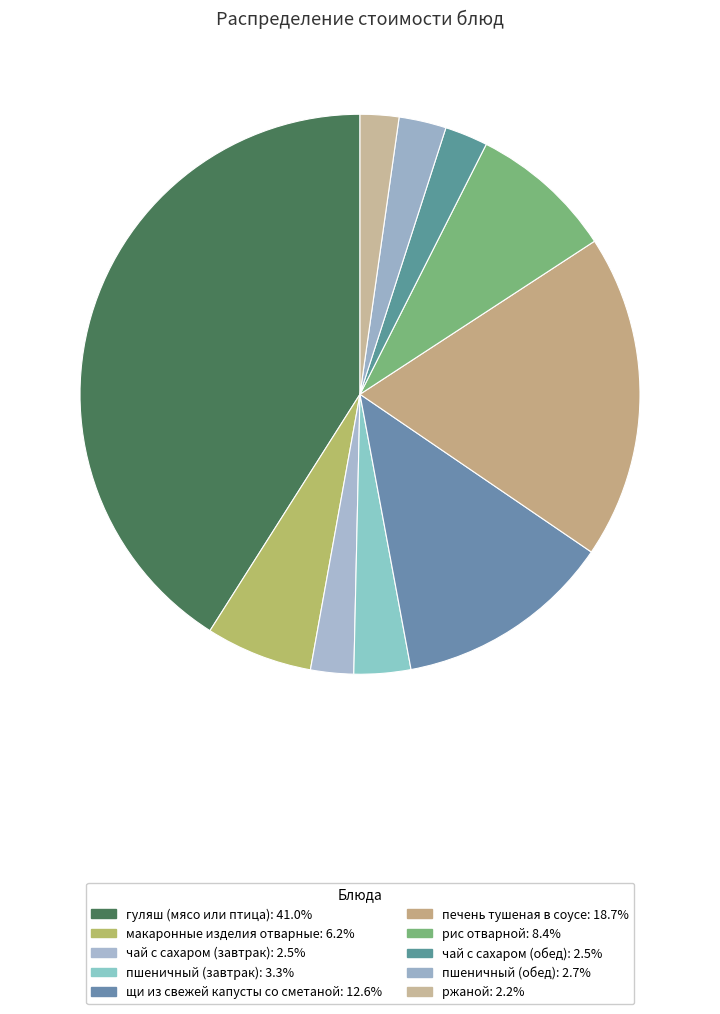

How many segments does this pie chart have?

10